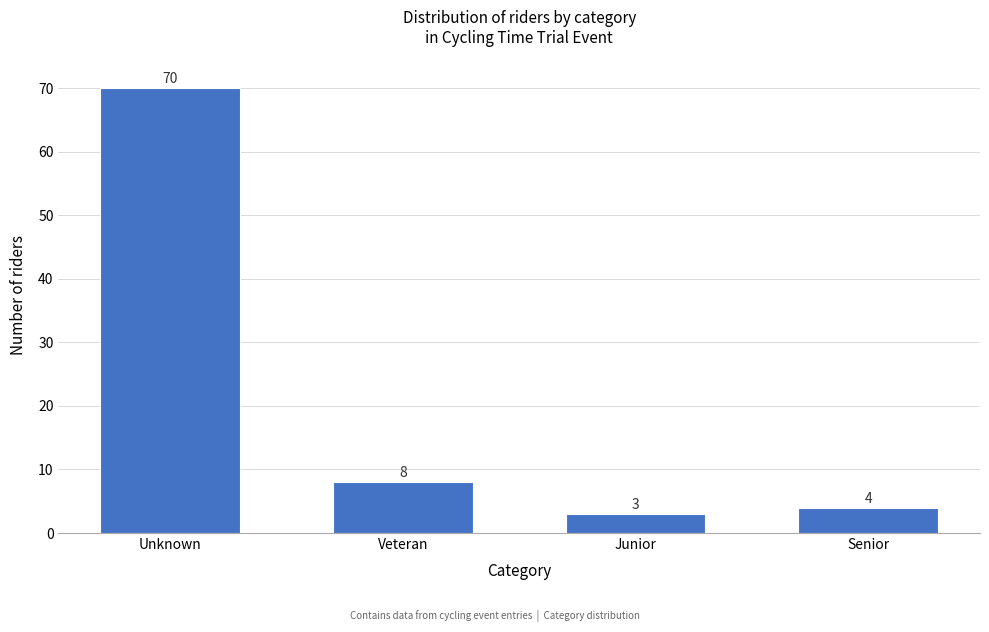

Reading left to right, extract all data points from this chart.

70	8	3	4